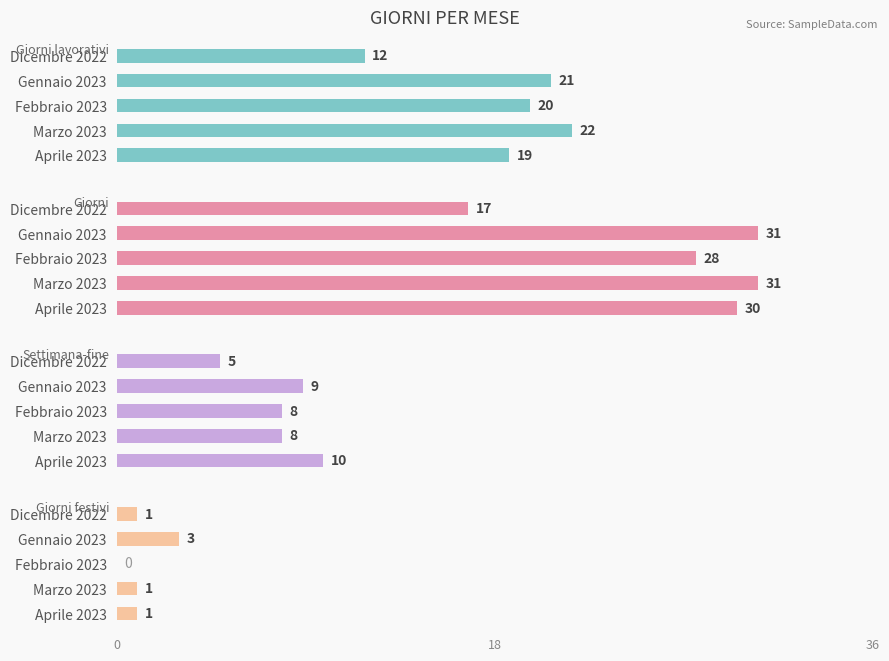

What is the difference between the highest and lowest values at Dicembre 2022?

16